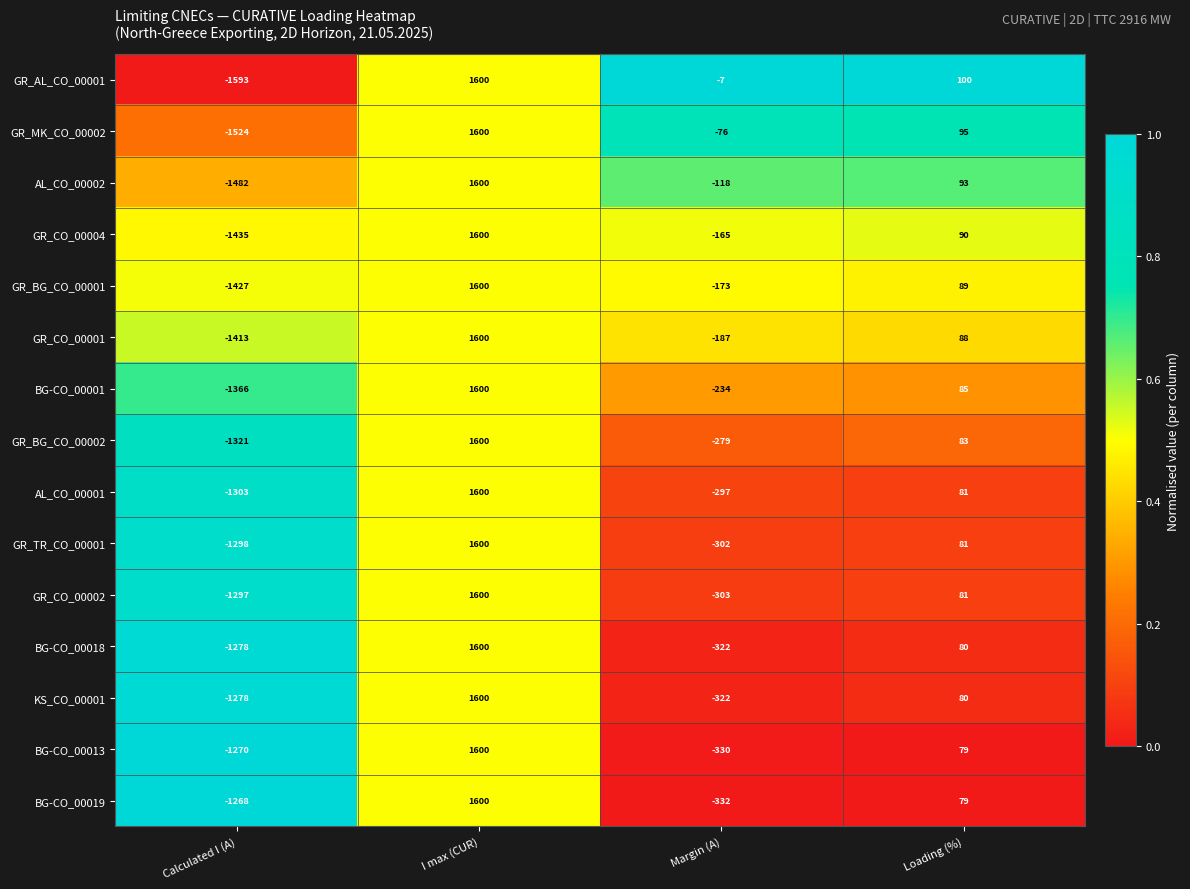

Rank the categories by GR_BG_CO_00001 value from lowest to highest.

Calculated I (A), Margin (A), Loading (%), I max (CUR)